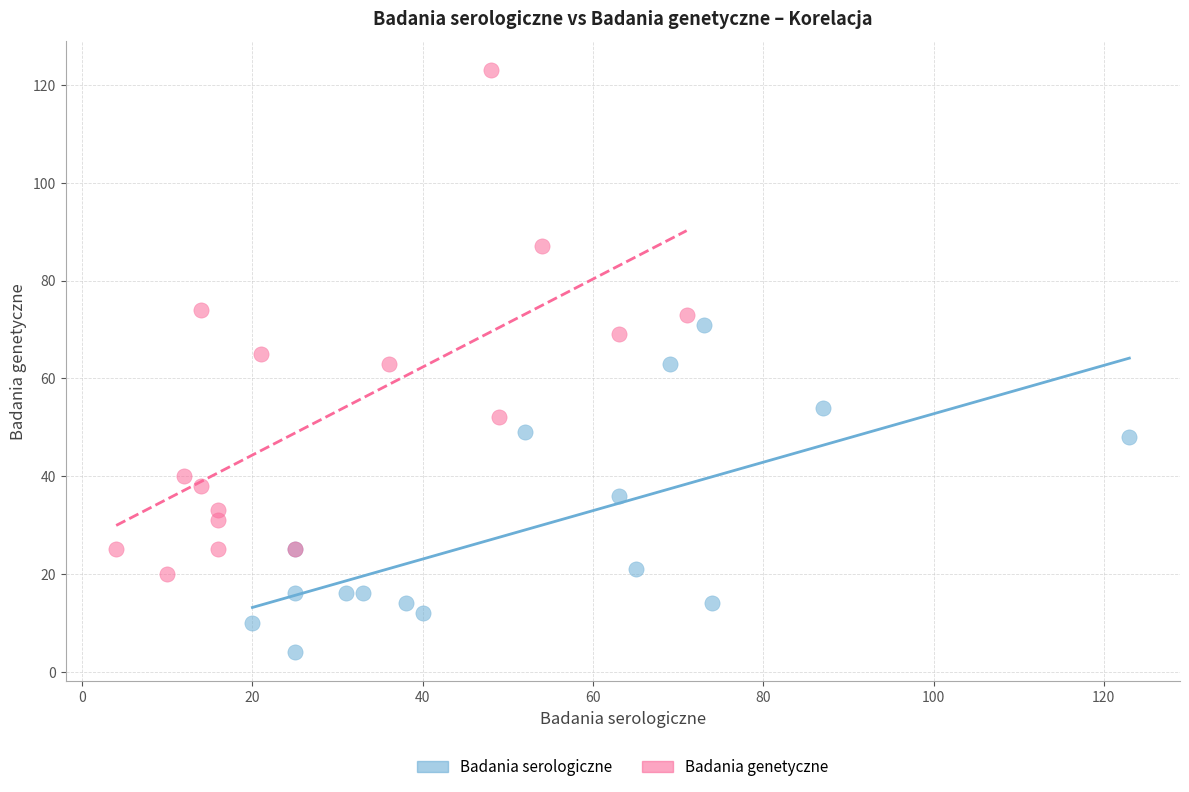

Which series contains the lowest Y value?

Badania serologiczne